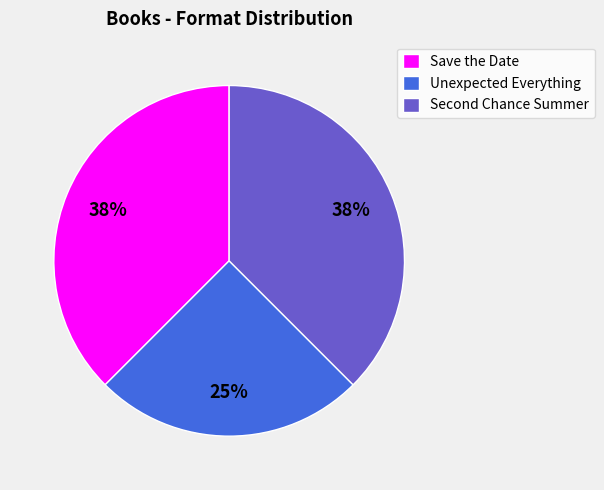

Which slice is the smallest?

Unexpected Everything